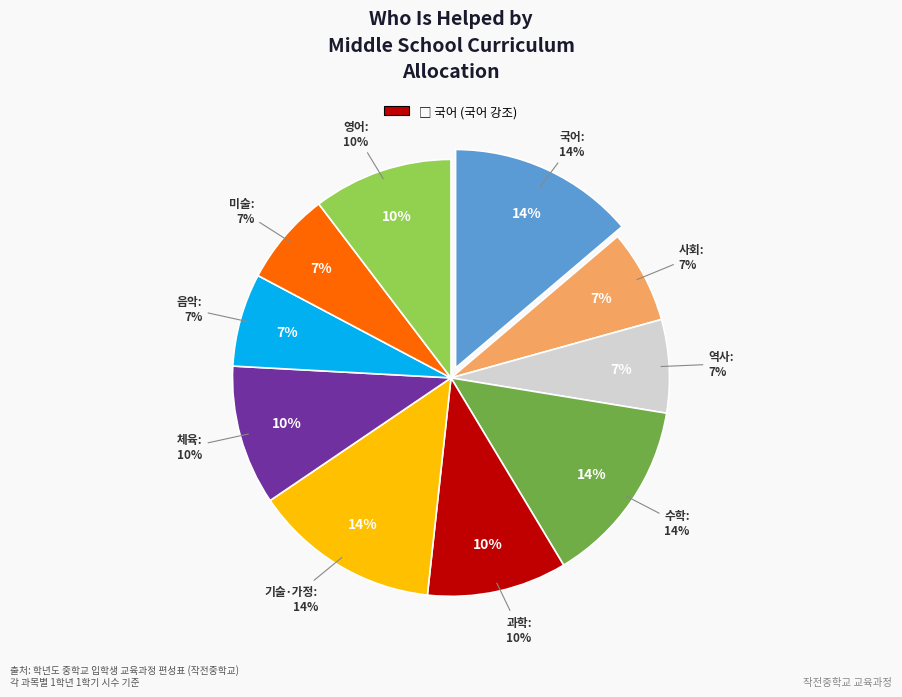

Do 음악 and 역사 together represent more than half of the pie?

No